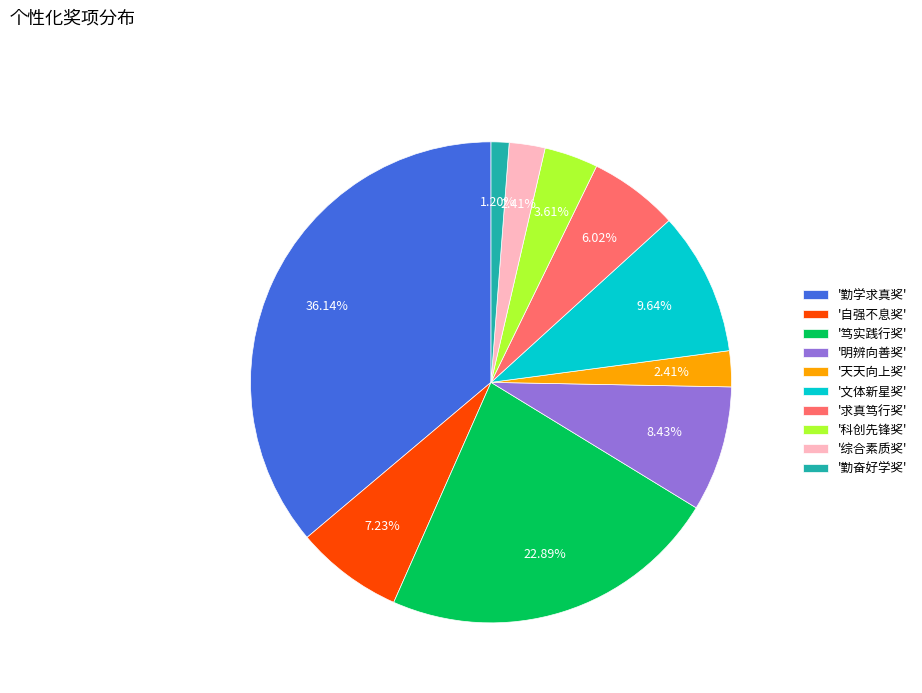

Between '明辨向善奖' and '文体新星奖', which is larger?

'文体新星奖'